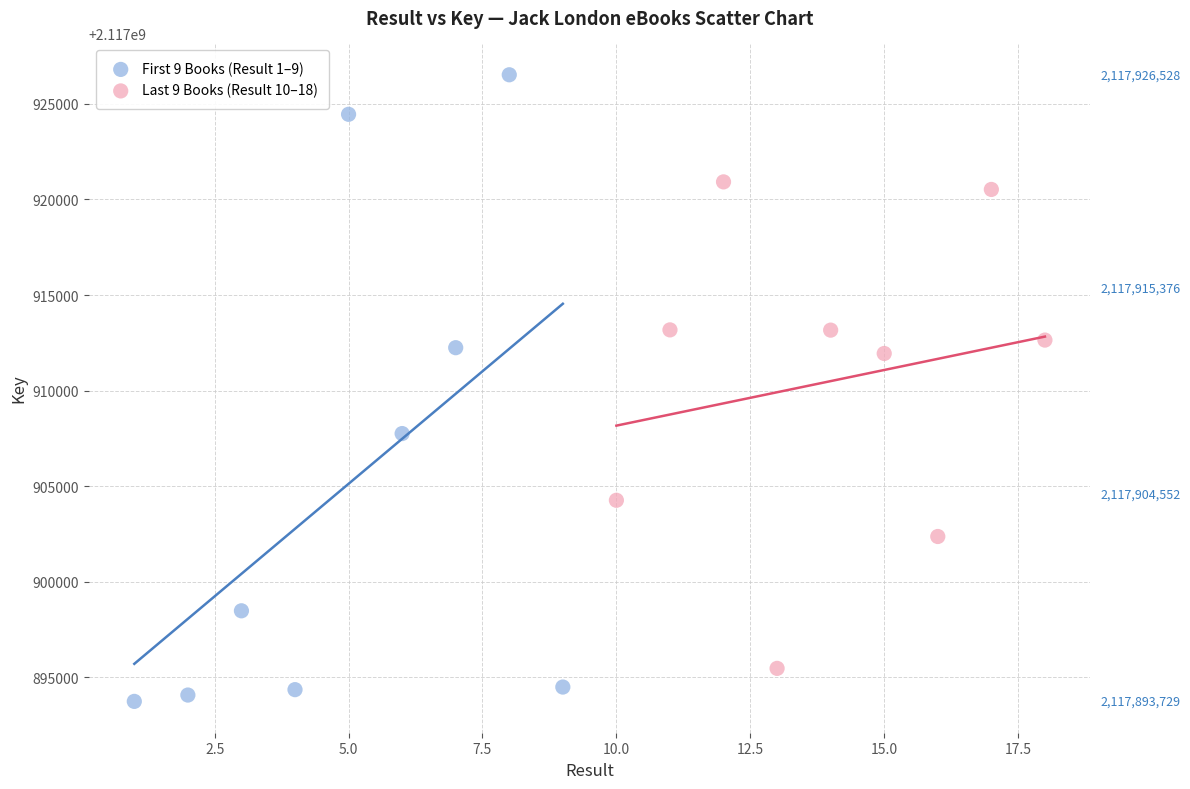

Which series contains the lowest Y value?

First 9 Books (Result 1–9)